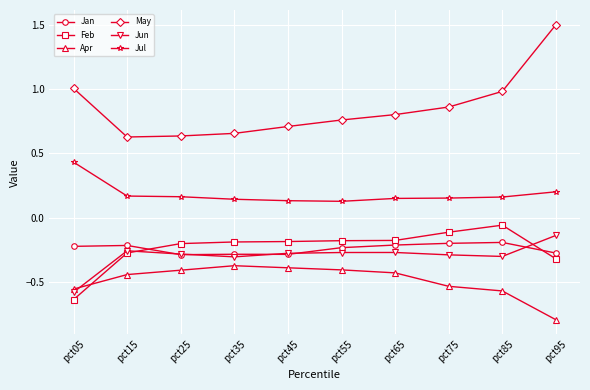

What is the spread (max minus min) of values at pct05?

1.6